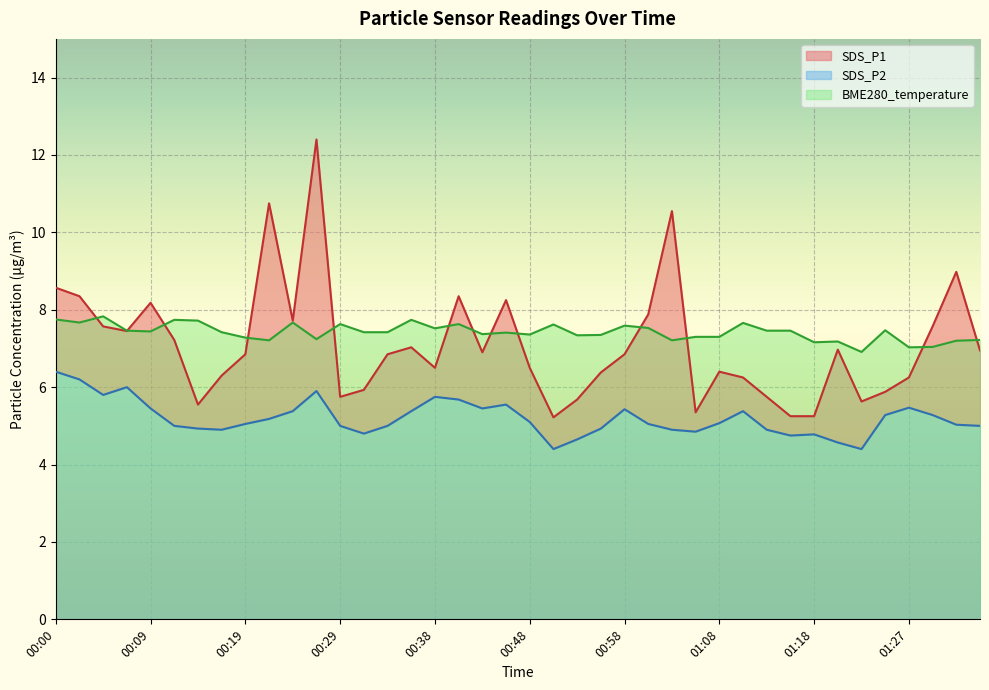

True or false: SDS_P2 has a value of 5.0 at 00:29.

True